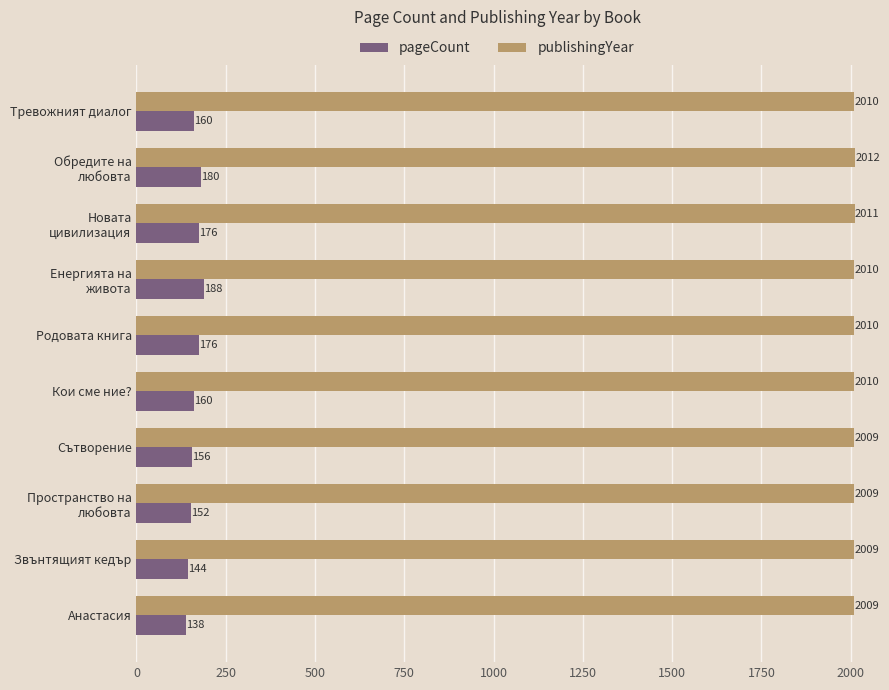

How many categories are shown in the chart?

10